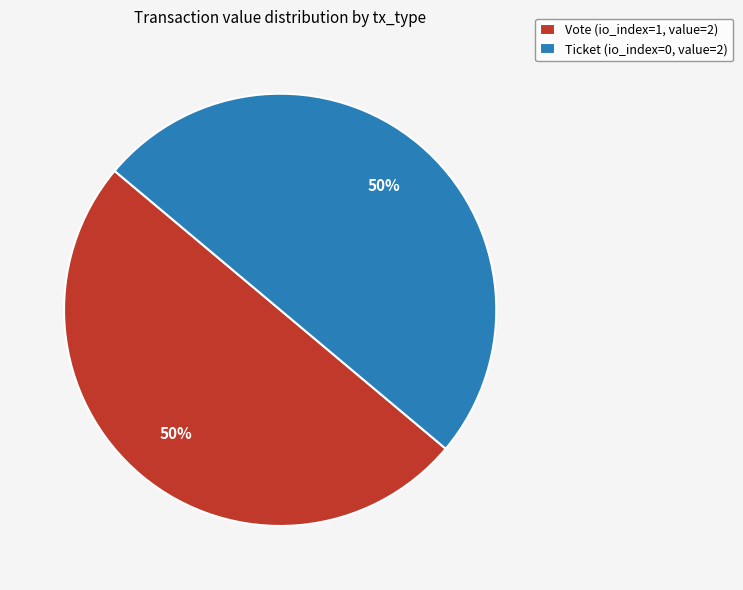

How many segments does this pie chart have?

2